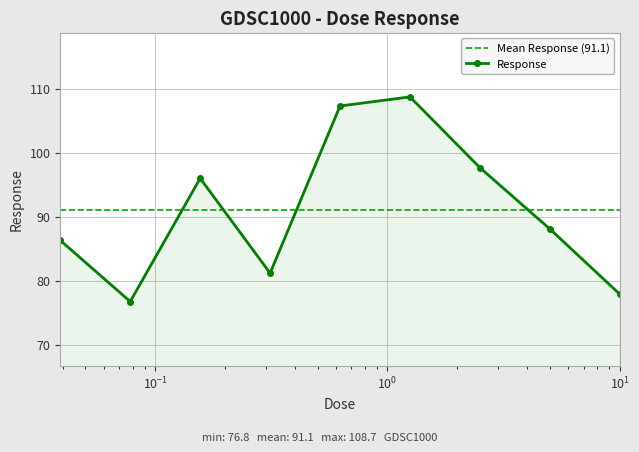

The value at 0.0390625 is 86.3. True or false?

True